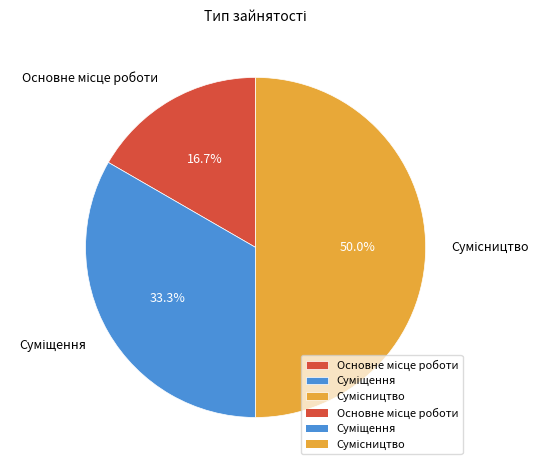

Which category has the smallest portion of the pie?

Основне місце роботи